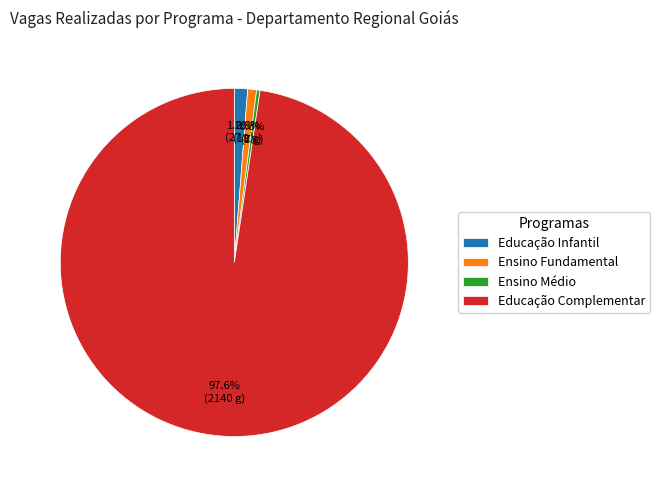

Which slice is the largest?

Educação Complementar